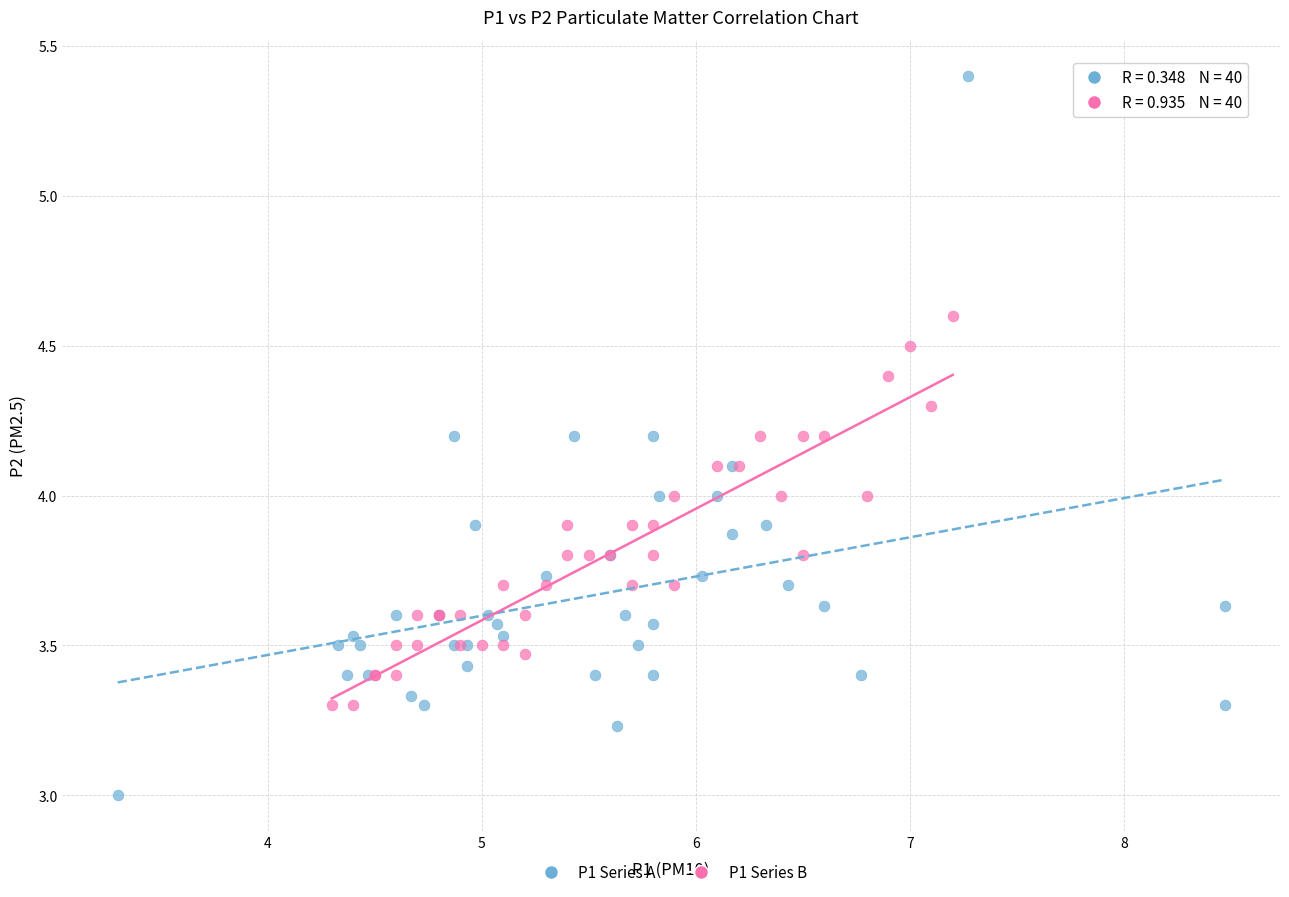

Which series reaches the maximum Y coordinate?

P1 Series A